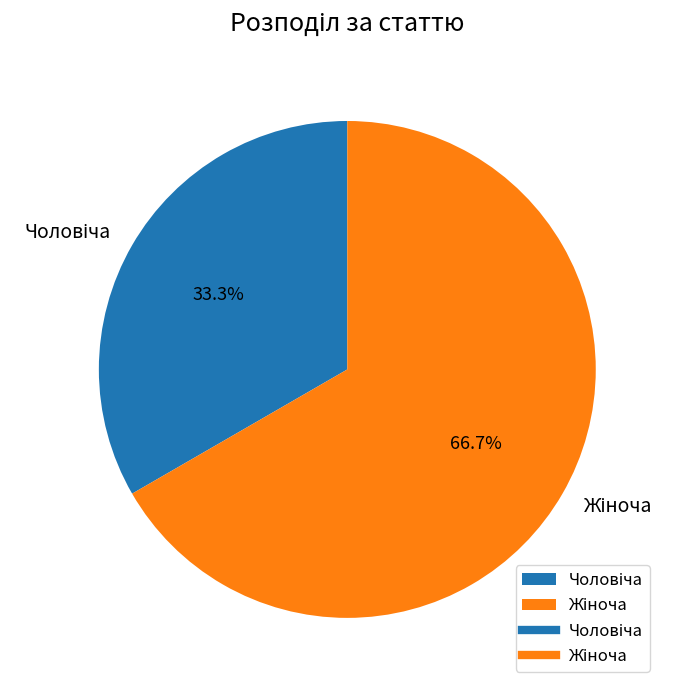

Is there a majority slice in this chart?

Yes